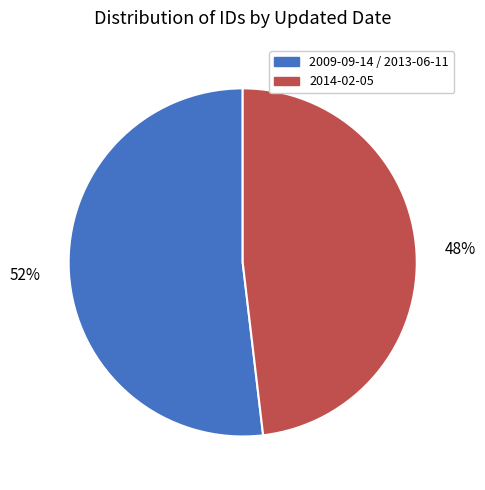

To the nearest percent, what is the difference between the largest and smallest slice percentages?

4%